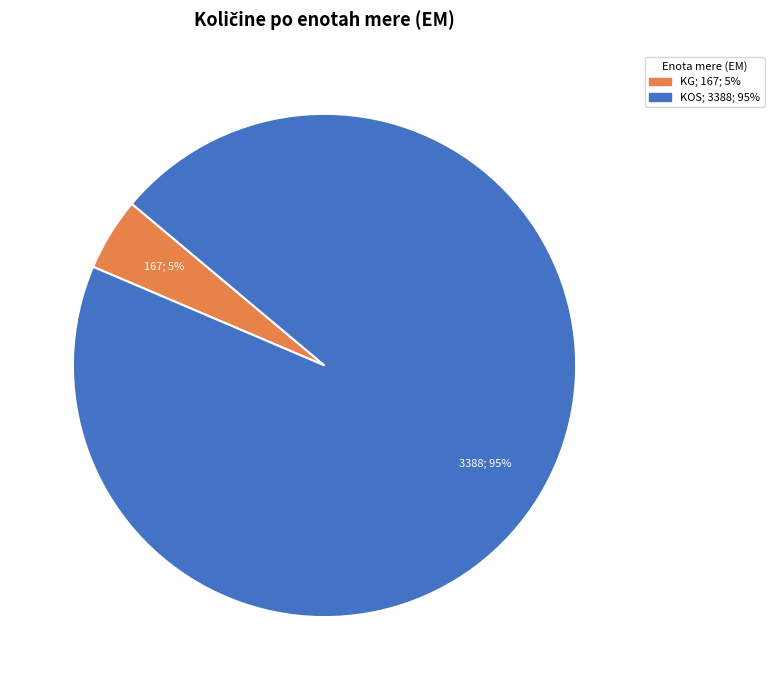

To the nearest percent, what is the average slice percentage?

50%